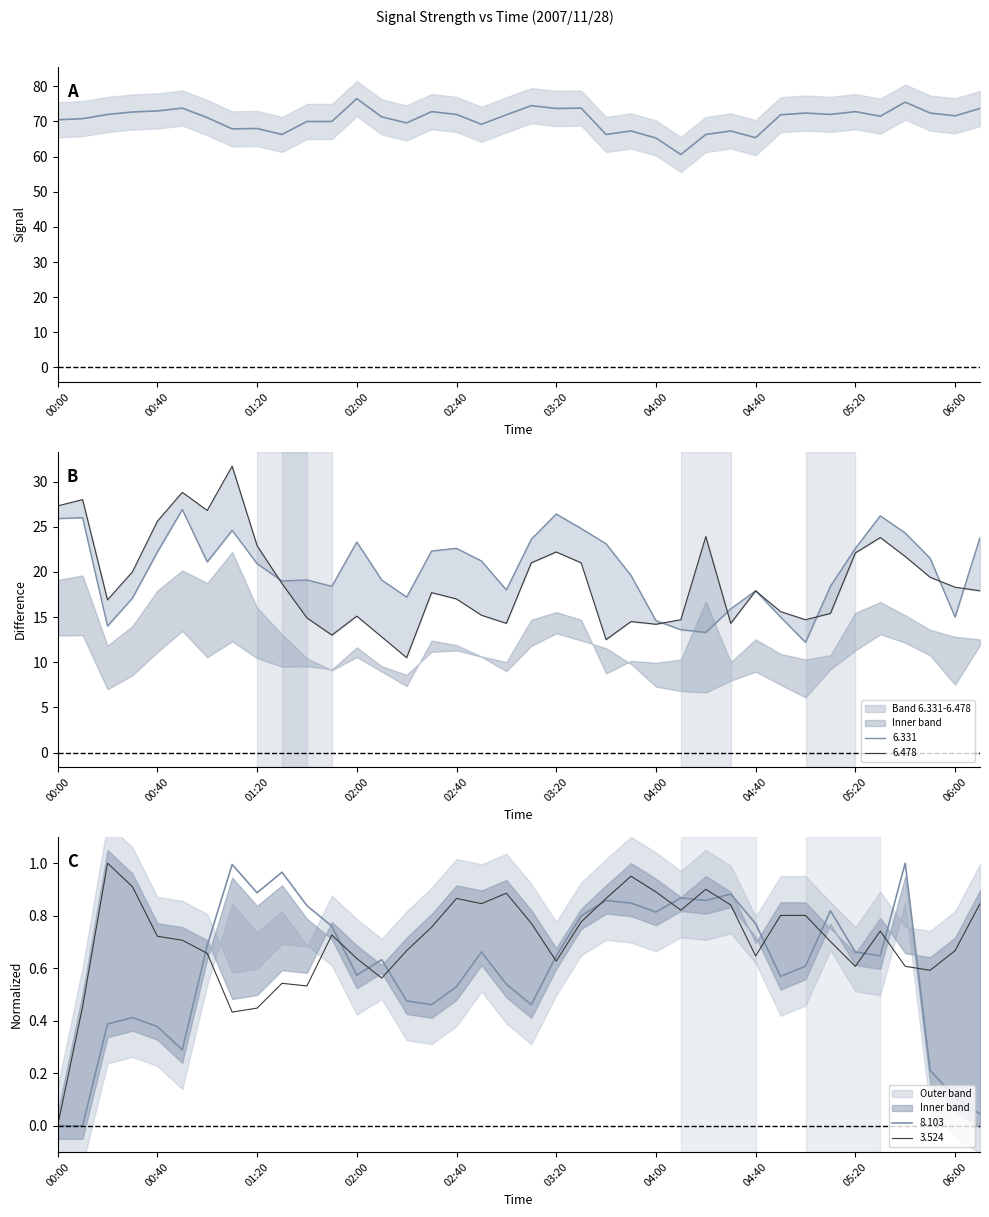

What is the label of the 29th point from the left?

04:40